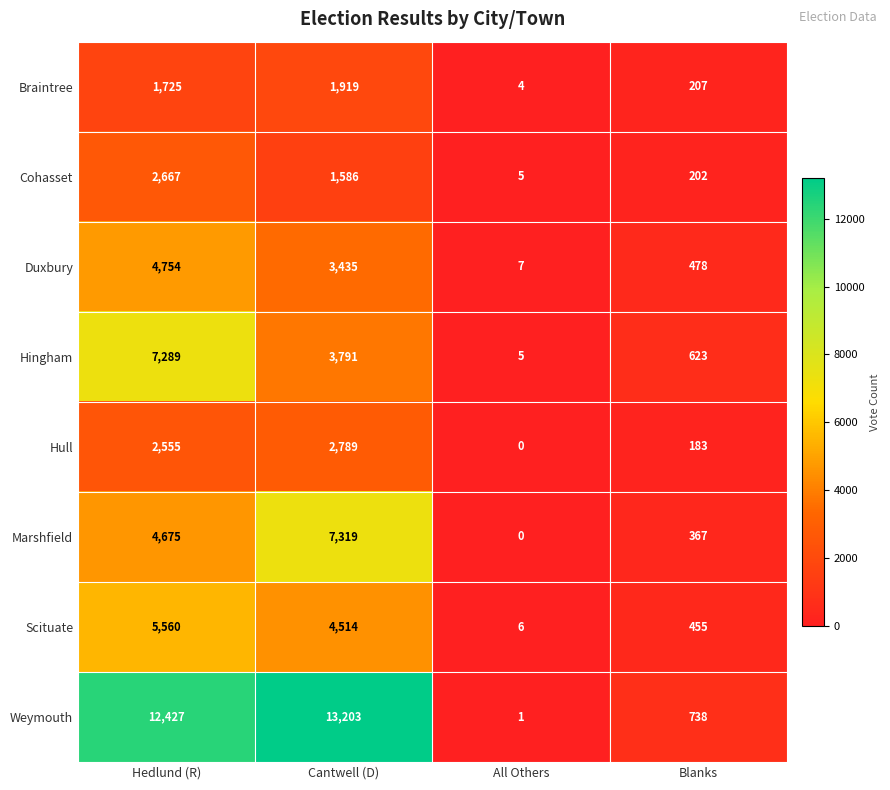

At which category does the chart reach its minimum across all series?

All Others